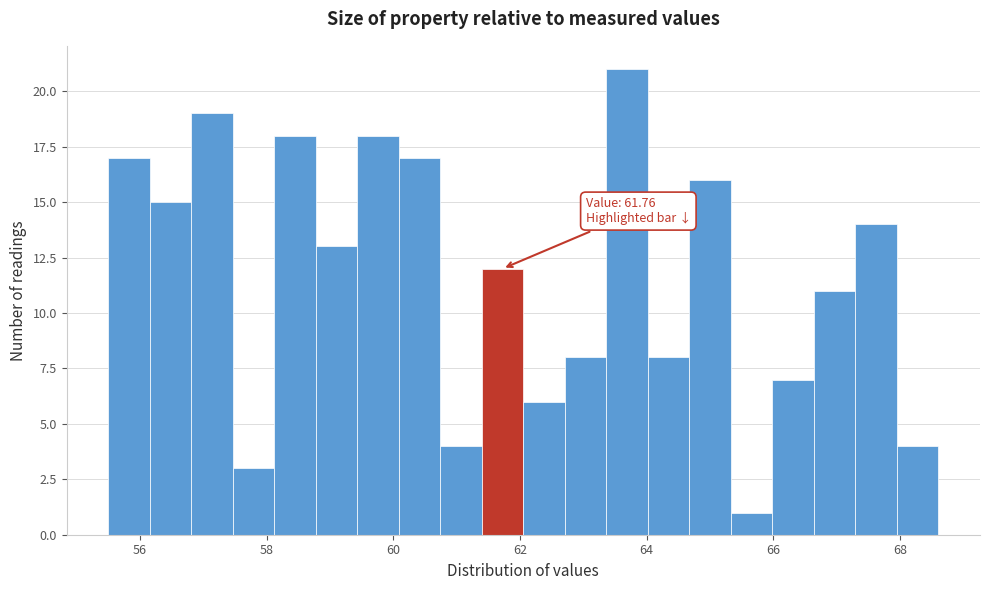

Read against the x-axis, roughly where is the centre of the tallest bar?

63.6